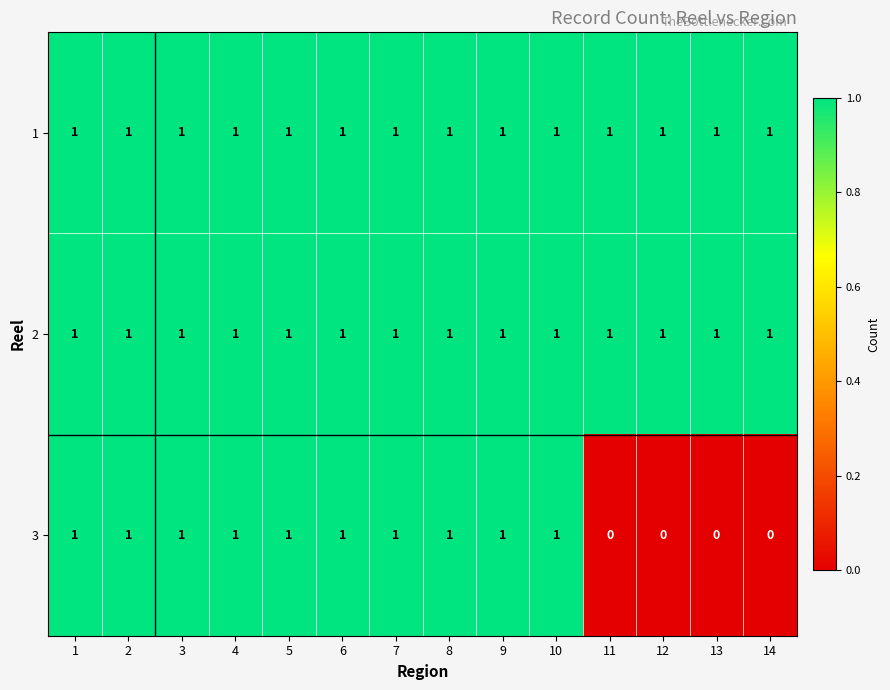

At how many categories does at least one series exceed 0?

14